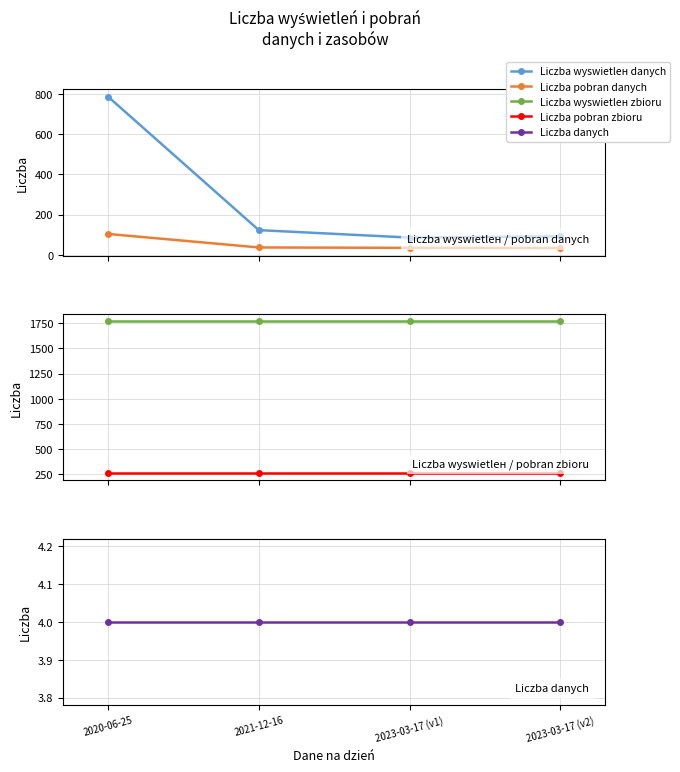

Is the value of Liczba wyswietlен zbioru at 2021-12-16 greater than the value of Liczba wyswietlен danych at 2021-12-16?

Yes